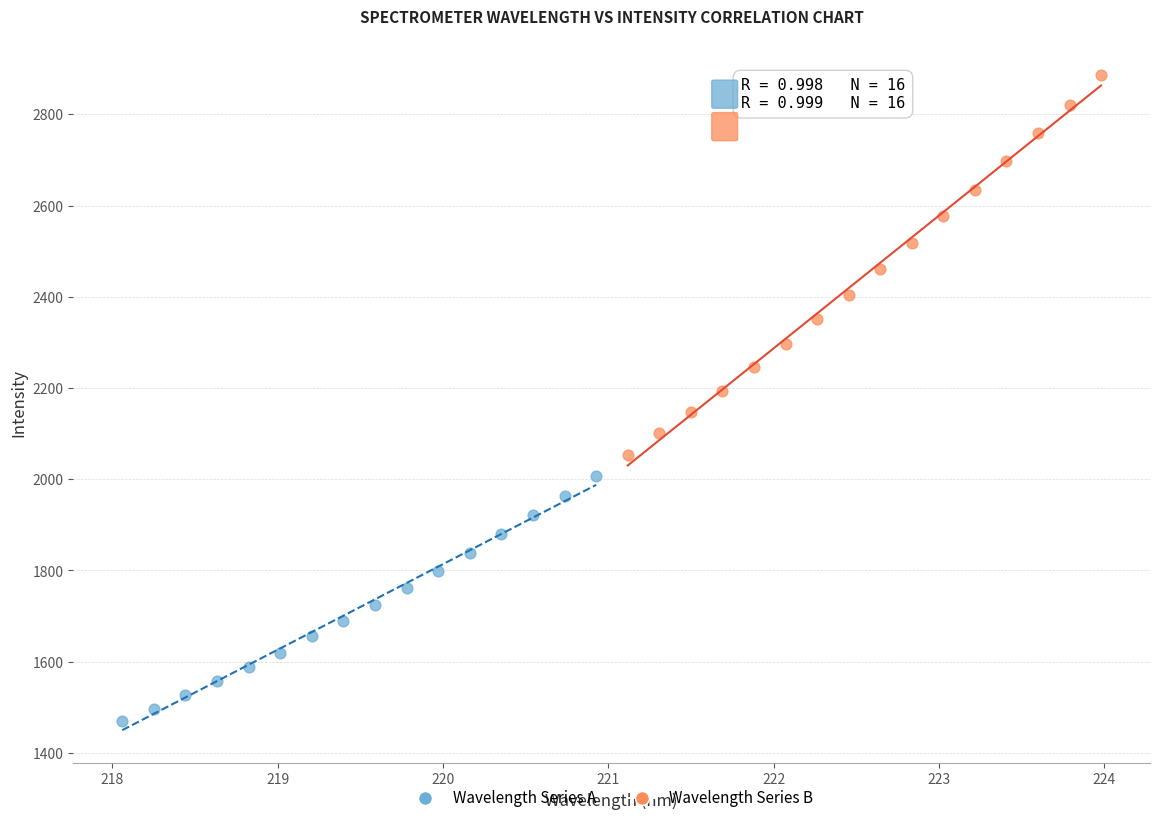

Which series reaches the minimum Y coordinate?

Wavelength Series A